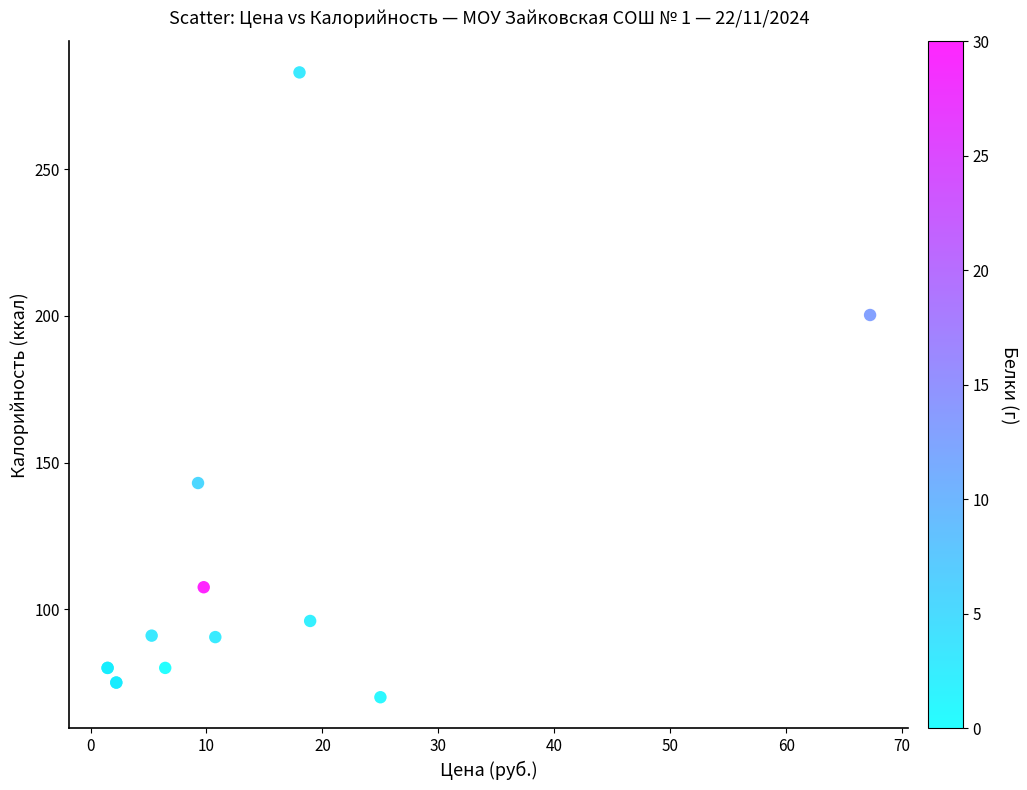

What Y value in the scatter plot is closest to 176?

200.3